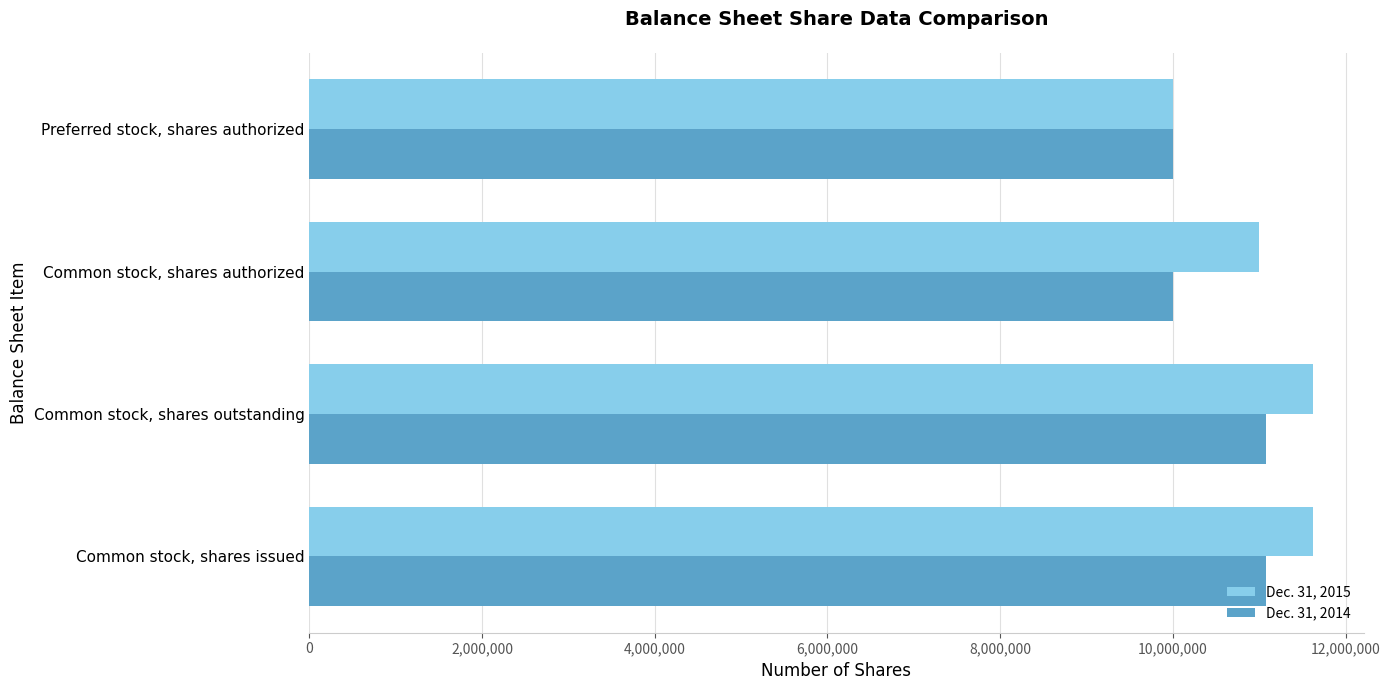

Which series has the largest total across all categories?

Dec. 31, 2015